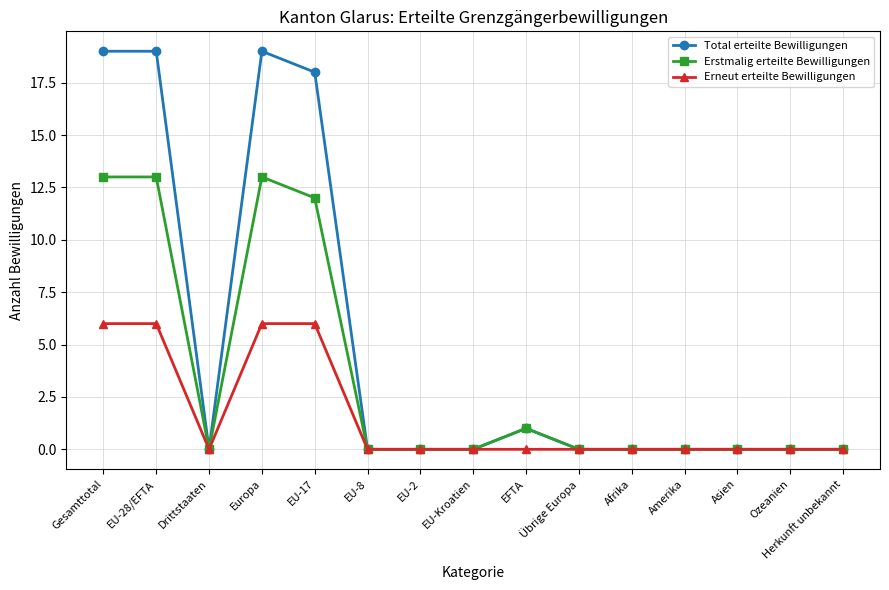

Is it true that Total erteilte Bewilligungen equals 19 at Gesamttotal?

True